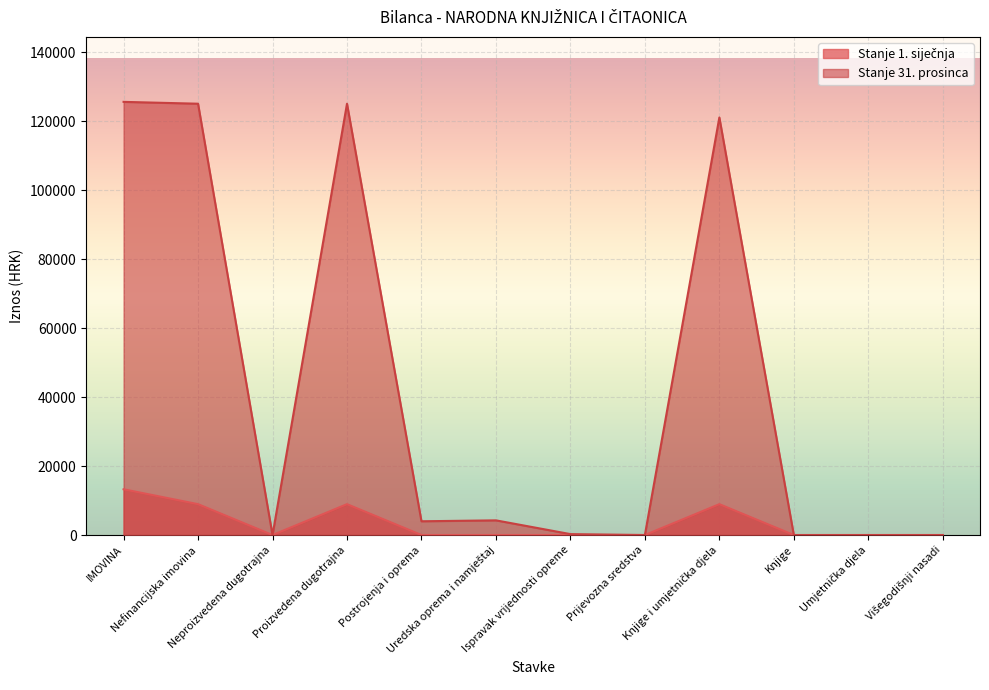

How many values in the Stanje 31. prosinca series are below 3987?

6